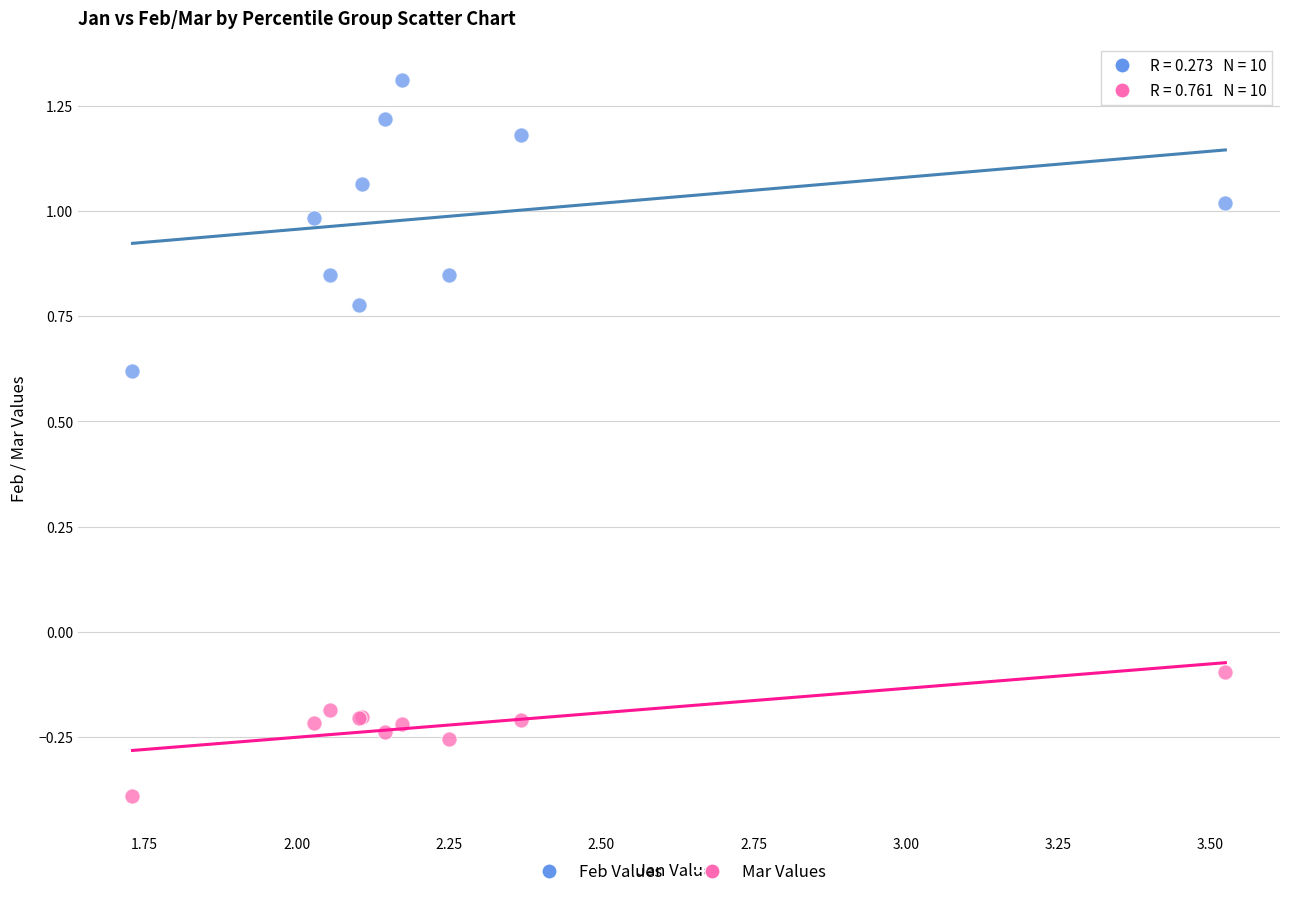

Which series contains the lowest Y value?

Mar Values